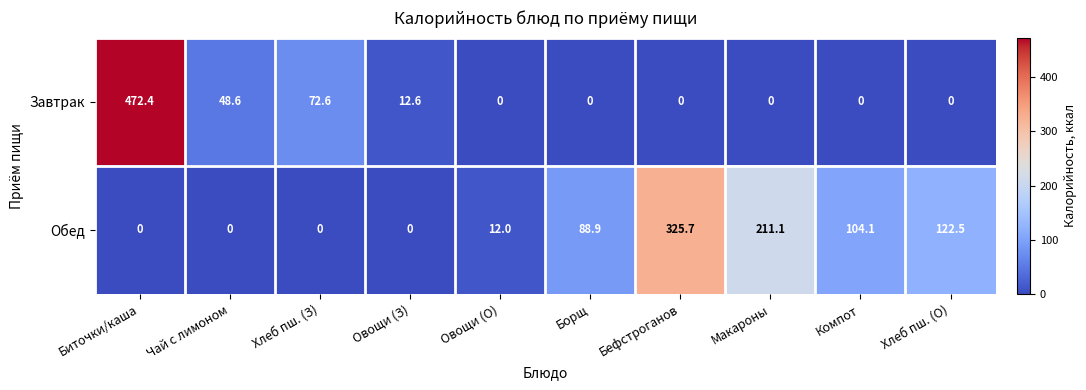

Which series changed the most between Хлеб пш. (З) and Макароны?

Обед